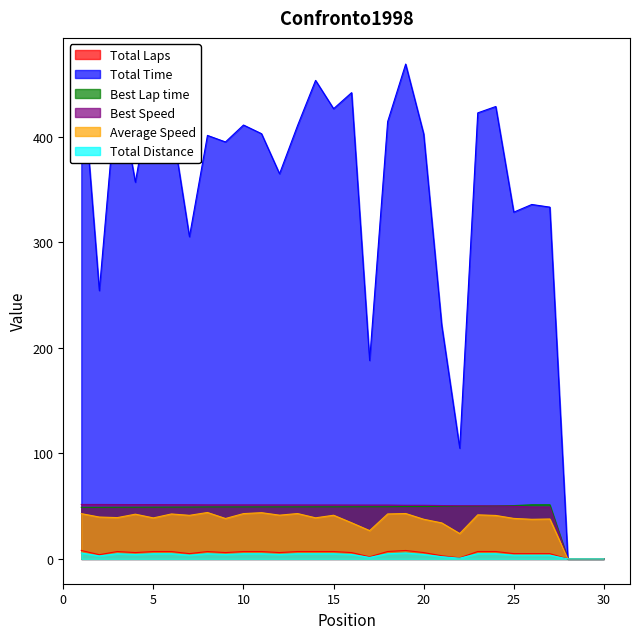

What are all the series names shown in the legend?

Total Laps, Total Time, Best Lap time, Best Speed, Average Speed, Total Distance